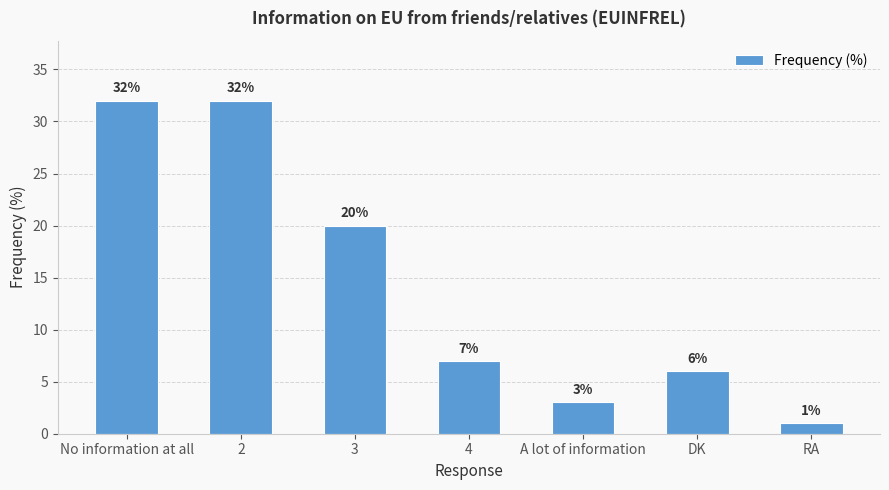

True or false: the data shows 20 at 3.

True